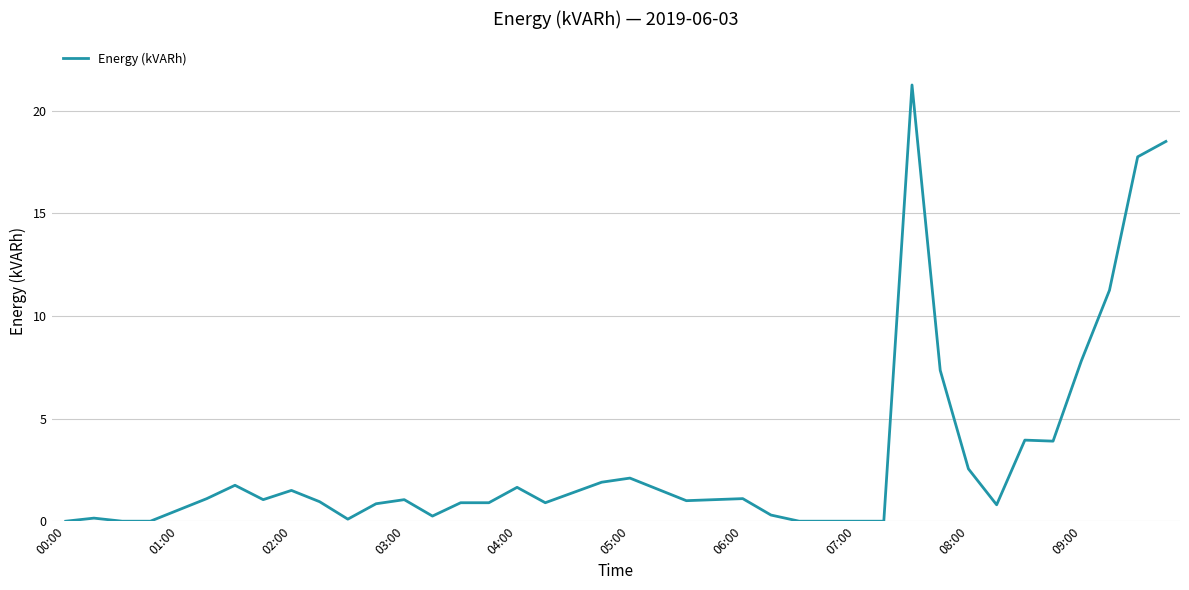

How many lines are shown in the chart?

1